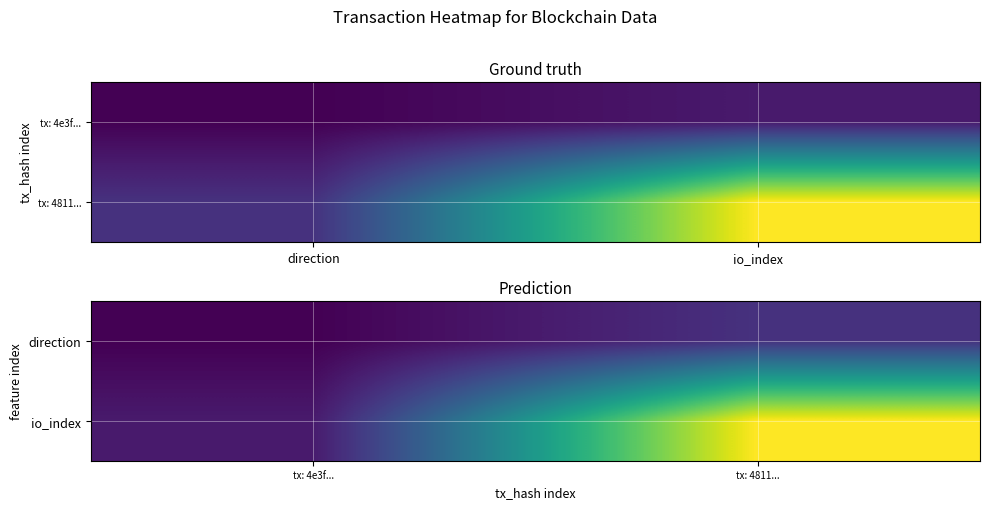

Which has a higher value, io_index or direction?

io_index